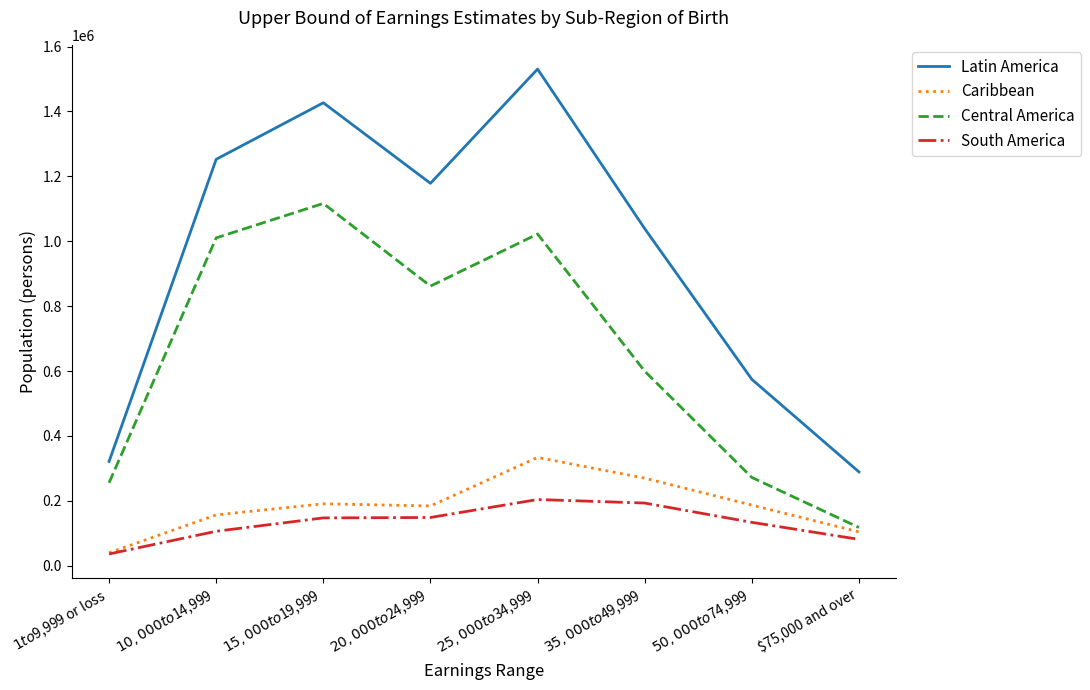

Which series has the largest total across all categories?

Latin America